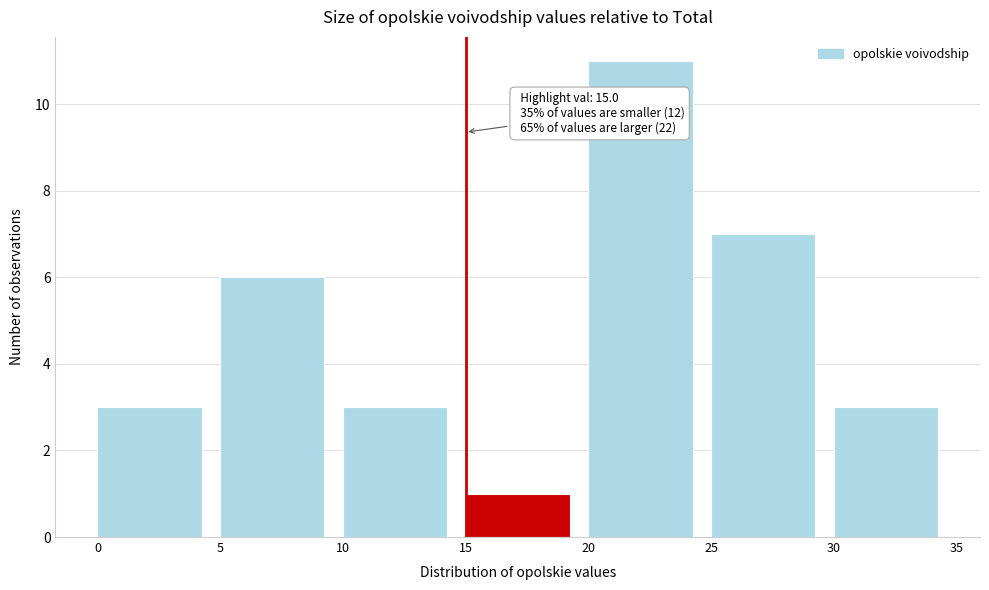

Which range on the x-axis has the tallest bar?

20 to 25